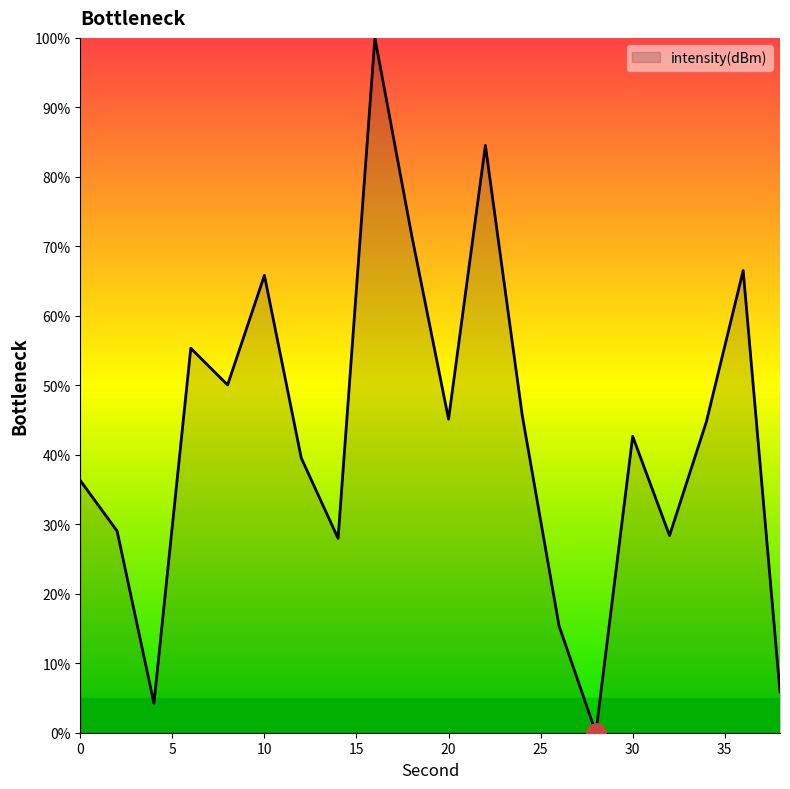

What is the difference between the maximum and minimum values?

100.0